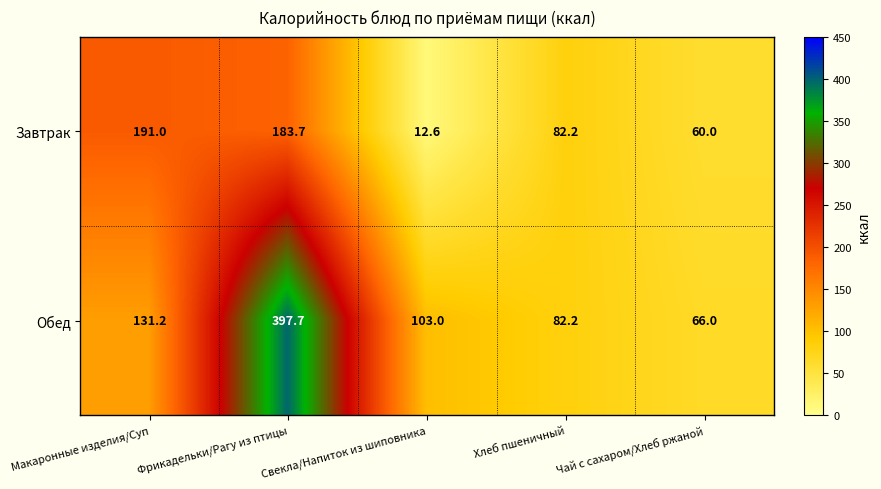

Which series has the largest range (max minus min)?

Обед